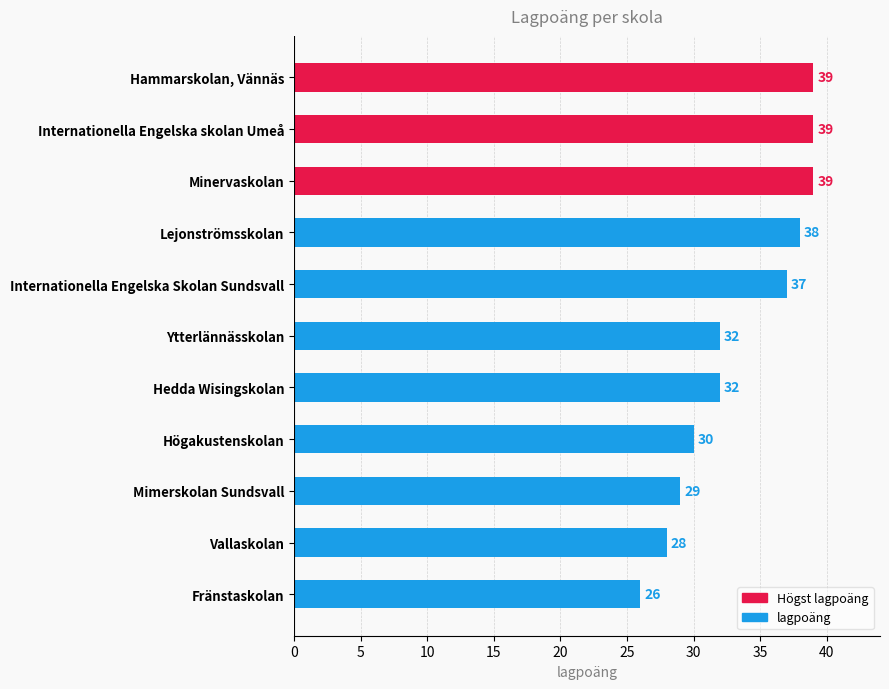

What is the ratio of the value at Mimerskolan Sundsvall to the value at Vallaskolan?

1.0